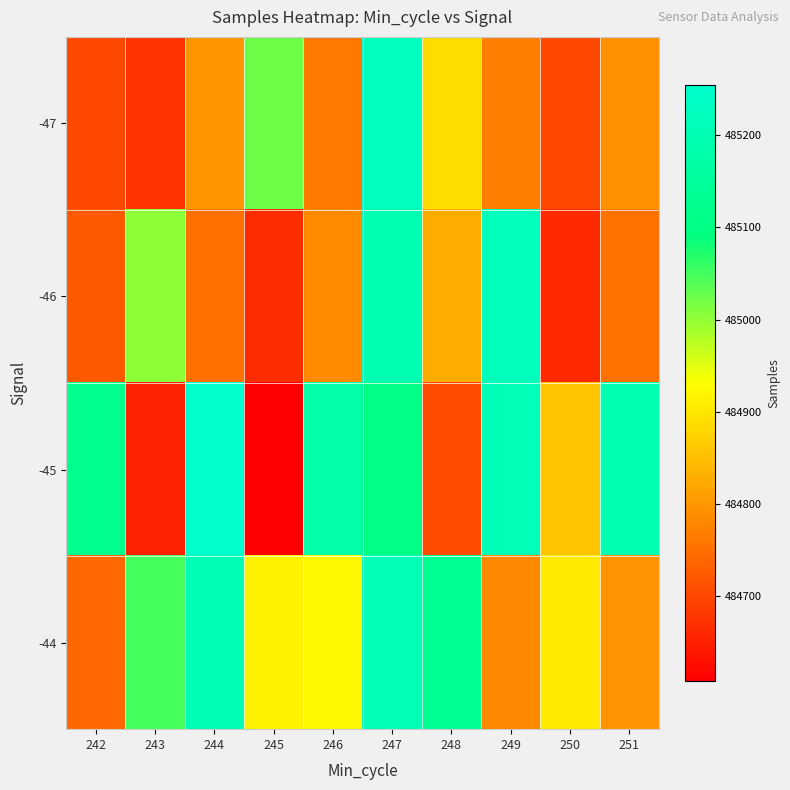

Reading left to right, extract all data points from this chart.

-47: 242=484702	243=484671	244=484798	245=485024	246=484763	247=485222	248=484887	249=484767	250=484702	251=484791
-46: 242=484721	243=485004	244=484751	245=484664	246=484784	247=485201	248=484825	249=485217	250=484662	251=484752
-45: 242=485124	243=484651	244=485255	245=484607	246=485174	247=485101	248=484704	249=485210	250=484858	251=485195
-44: 242=484739	243=485048	244=485209	245=484914	246=484923	247=485210	248=485135	249=484780	250=484904	251=484796